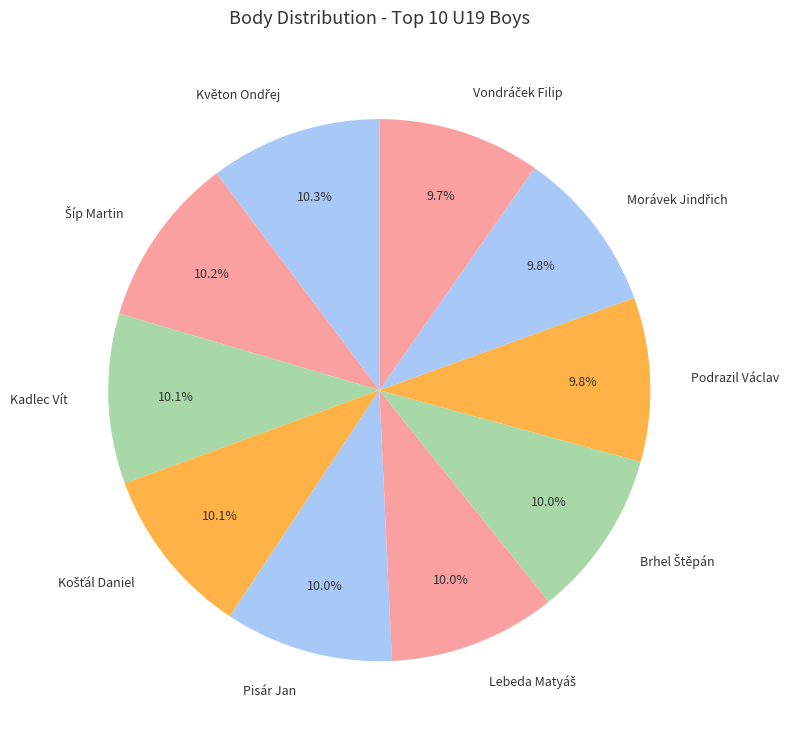

Does Kadlec Vít account for over 50% of the chart?

No